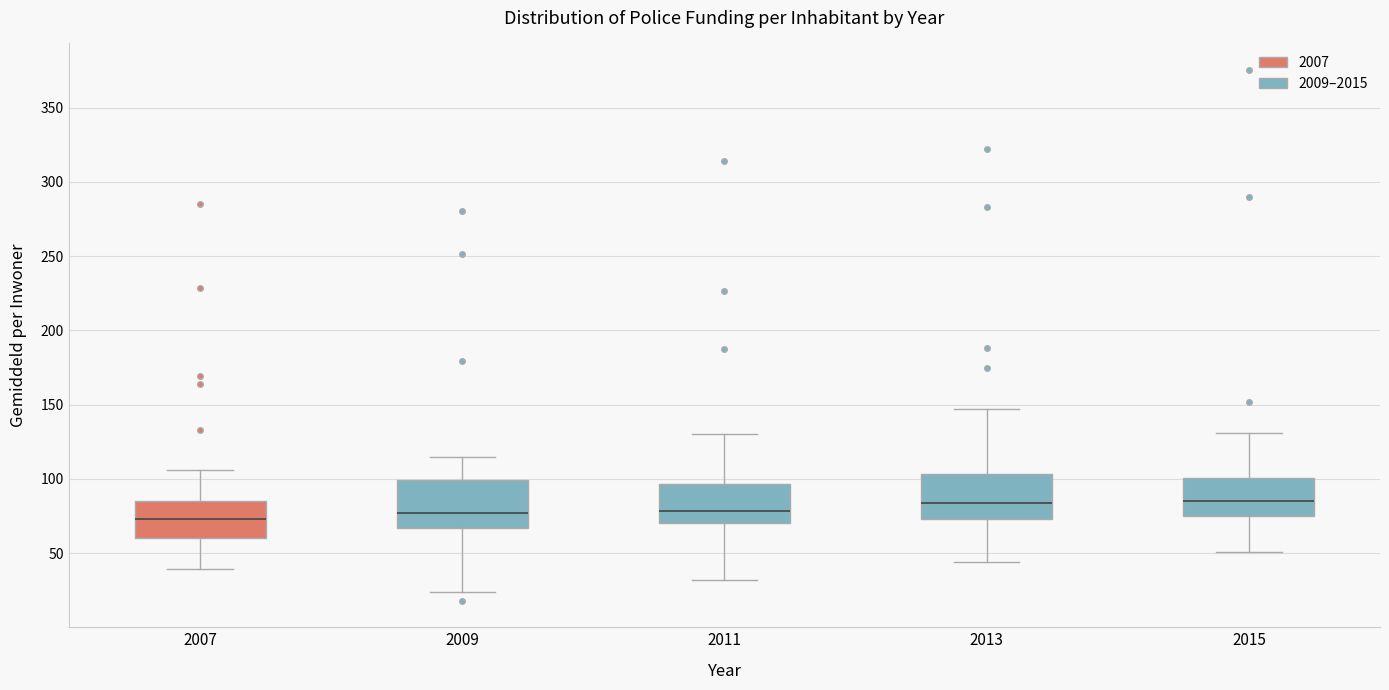

Reading left to right, transcribe this box plot: for each box, give where its median line is, the range the box spans, and where its two whiskers end, as read against the y-axis. The values are not printed on the chart, so give them approximately, as read against the axis.

2007: median 75, box 60 to 85, whiskers 40 to 105
2009: median 75, box 65 to 100, whiskers 25 to 115
2011: median 80, box 70 to 95, whiskers 30 to 130
2013: median 85, box 75 to 105, whiskers 45 to 145
2015: median 85, box 75 to 100, whiskers 50 to 130